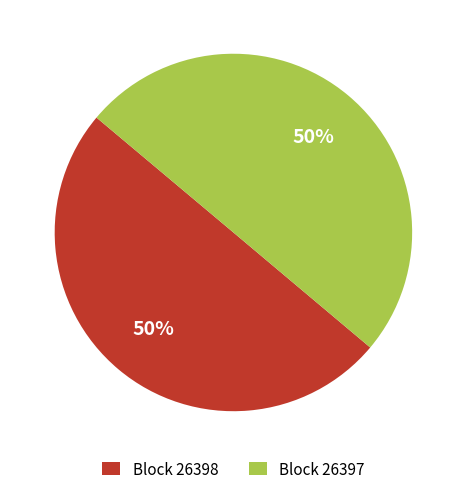

To the nearest percent, what is the average slice percentage?

50%